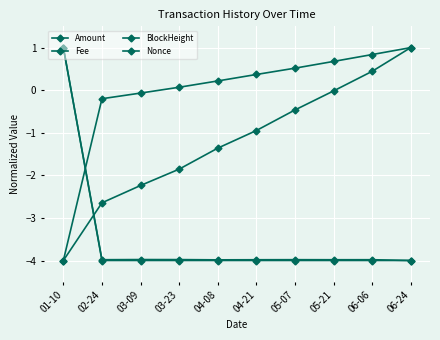

The Fee series shows -4.0 at 03-23. True or false?

True